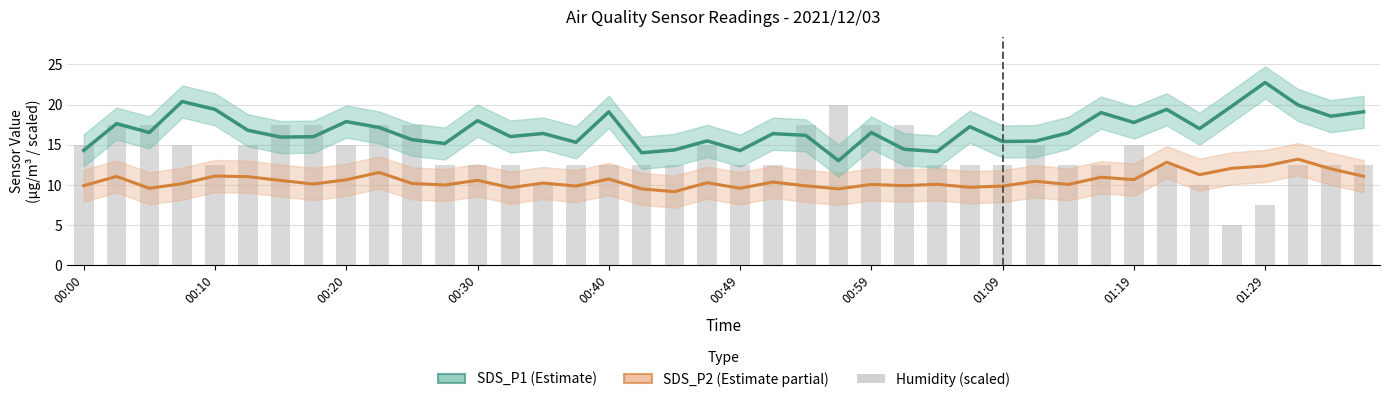

How many groups of bars are there?

40